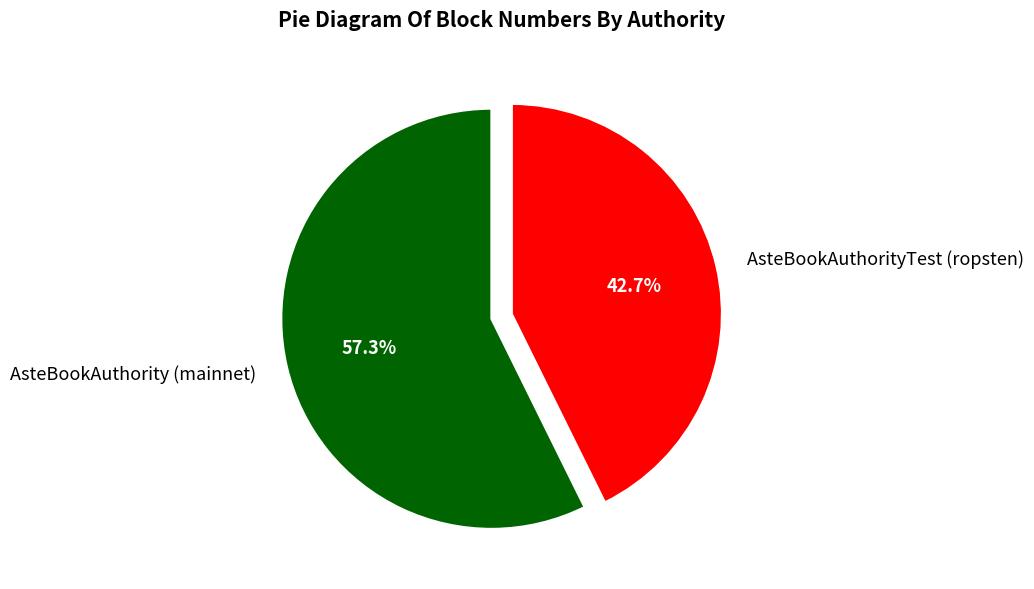

To the nearest percent, what percentage of the pie is AsteBookAuthorityTest (ropsten)?

43%